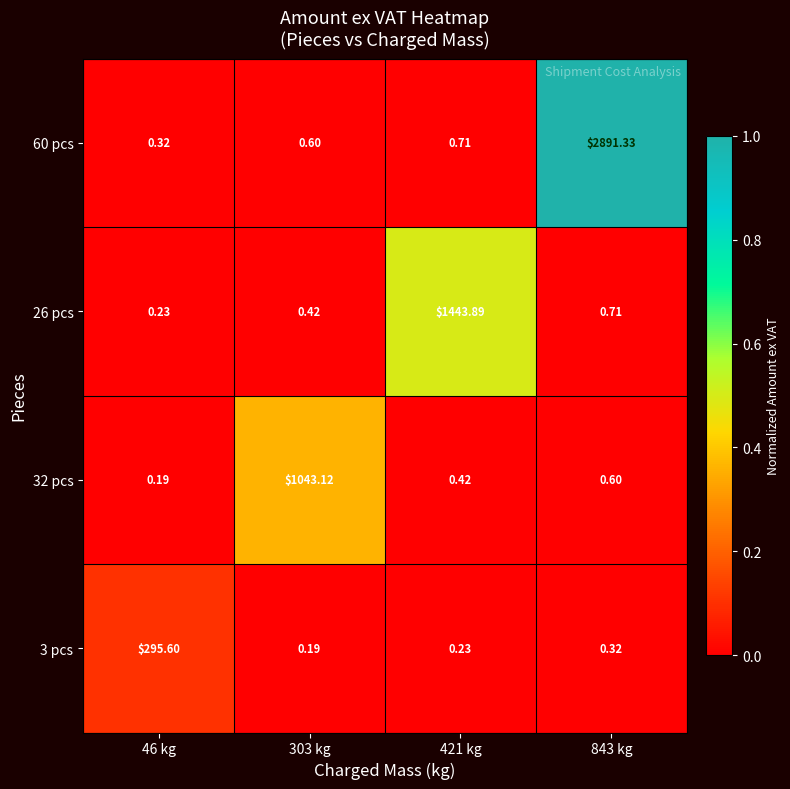

Is the value of 60 pcs at 46 kg greater than the value of 32 pcs at 843 kg?

No